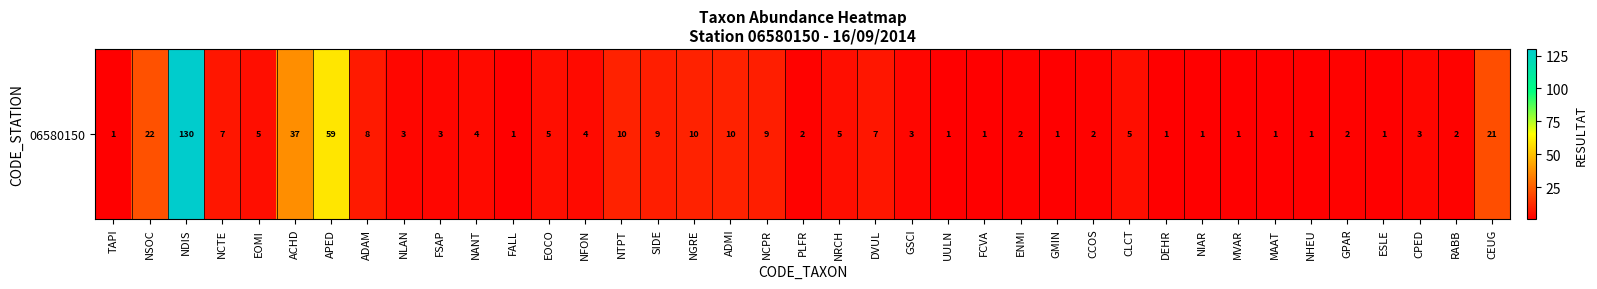

Reading left to right, transcribe all the data shown in this chart.

TAPI=1	NSOC=22	NDIS=130	NCTE=7	EOMI=5	ACHD=37	APED=59	ADAM=8	NLAN=3	FSAP=3	NANT=4	FALL=1	EOCO=5	NFON=4	NTPT=10	SIDE=9	NGRE=10	ADMI=10	NCPR=9	PLFR=2	NRCH=5	DVUL=7	GSCI=3	UULN=1	FCVA=1	ENMI=2	GMIN=1	CCOS=2	CLCT=5	DEHR=1	NIAR=1	MVAR=1	MAAT=1	NHEU=1	GPAR=2	ESLE=1	CPED=3	RABB=2	CEUG=21